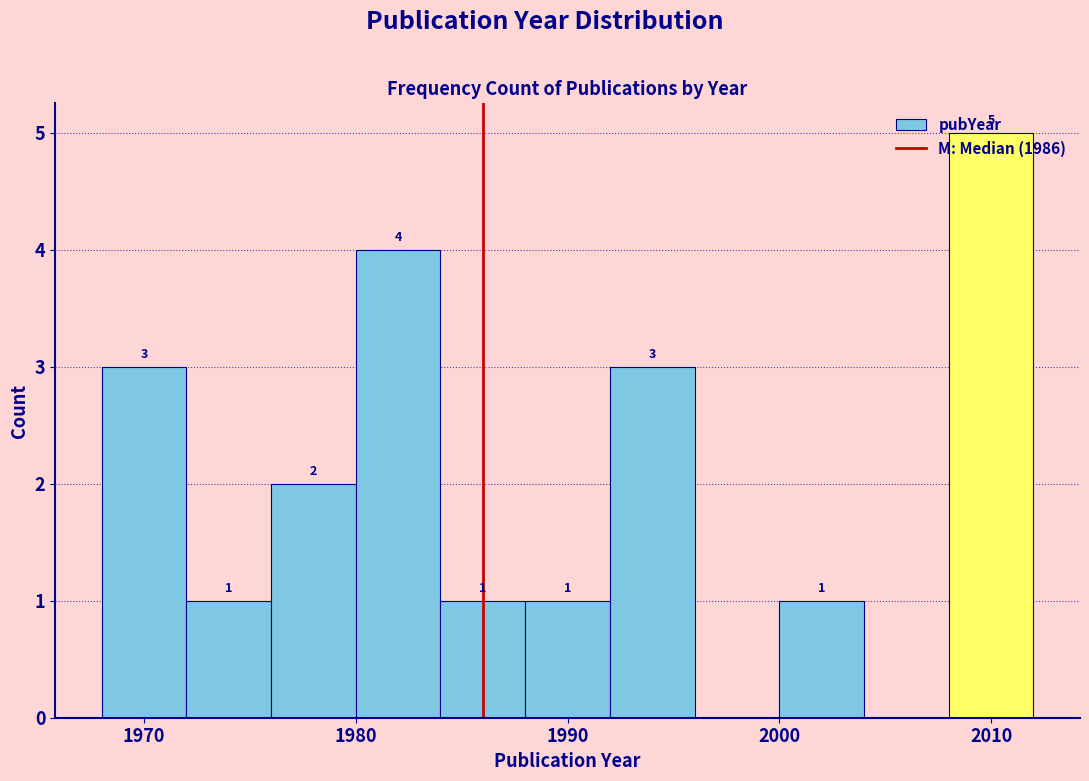

Which range on the x-axis has the tallest bar?

2008 to 2012